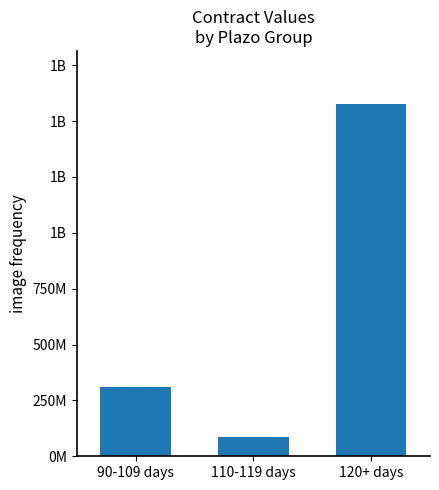

Reading right to left, list all the values displayed in this chart.

1577203495	84384000	310537557